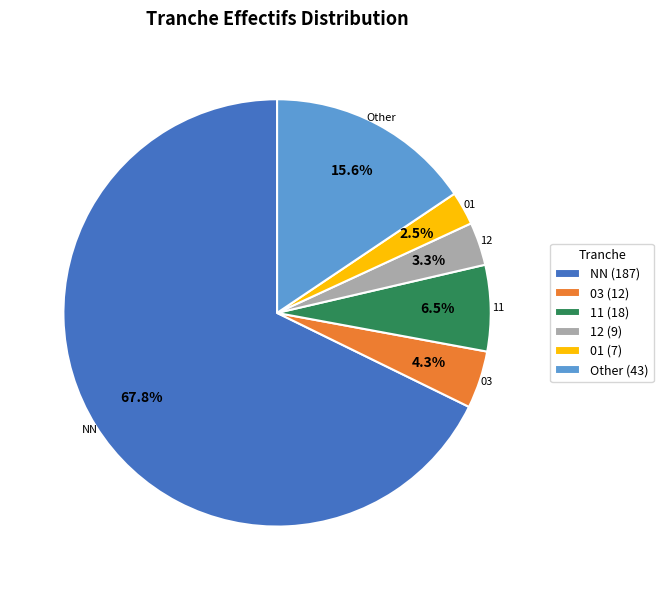

What is the majority slice?

NN